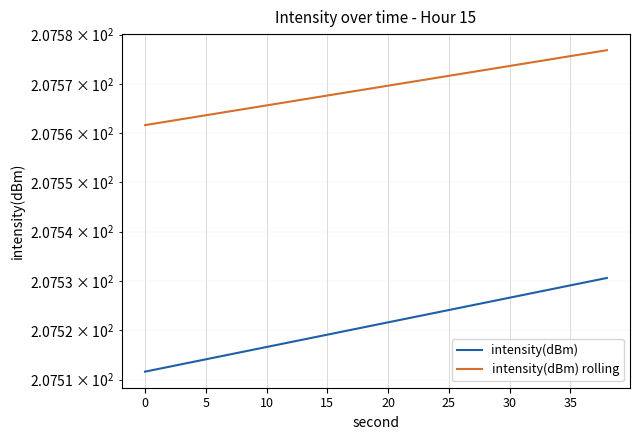

Count the intensity(dBm) values in the range 207 to 208.

20